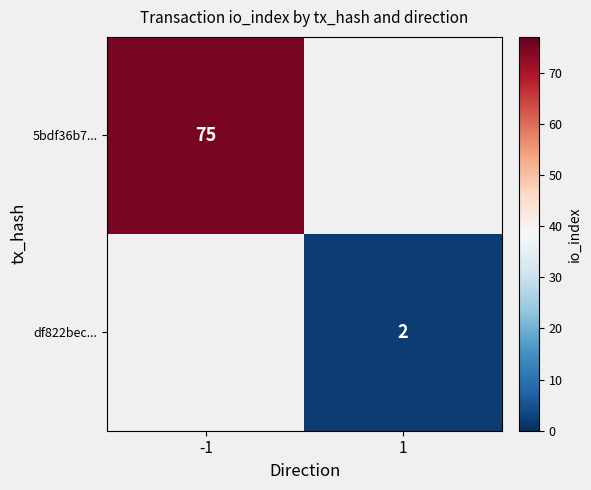

True or false: df822bec... has a value of 1 at 1.

False